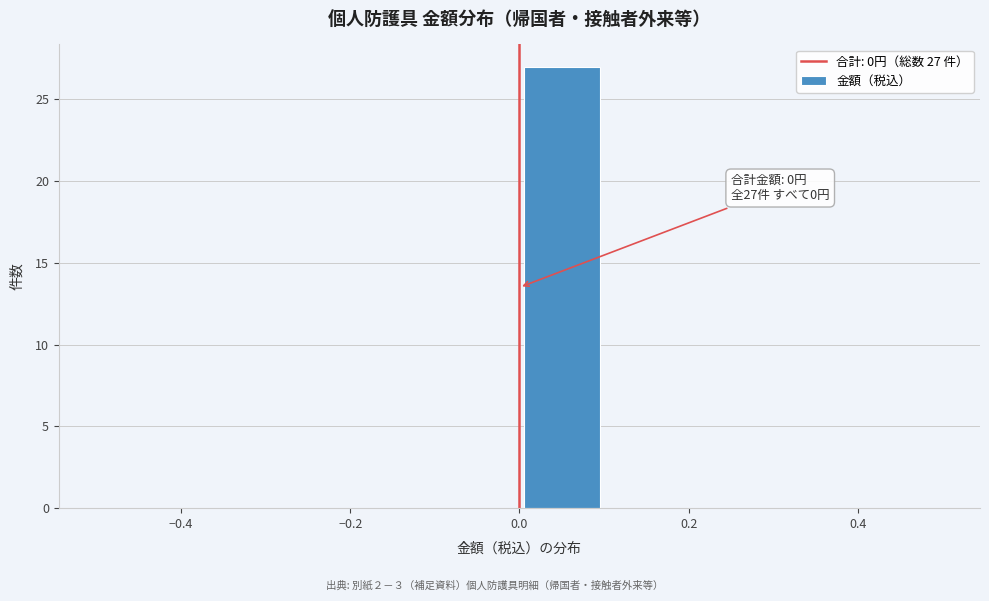

Which range on the x-axis has the tallest bar?

0.0 to 0.1